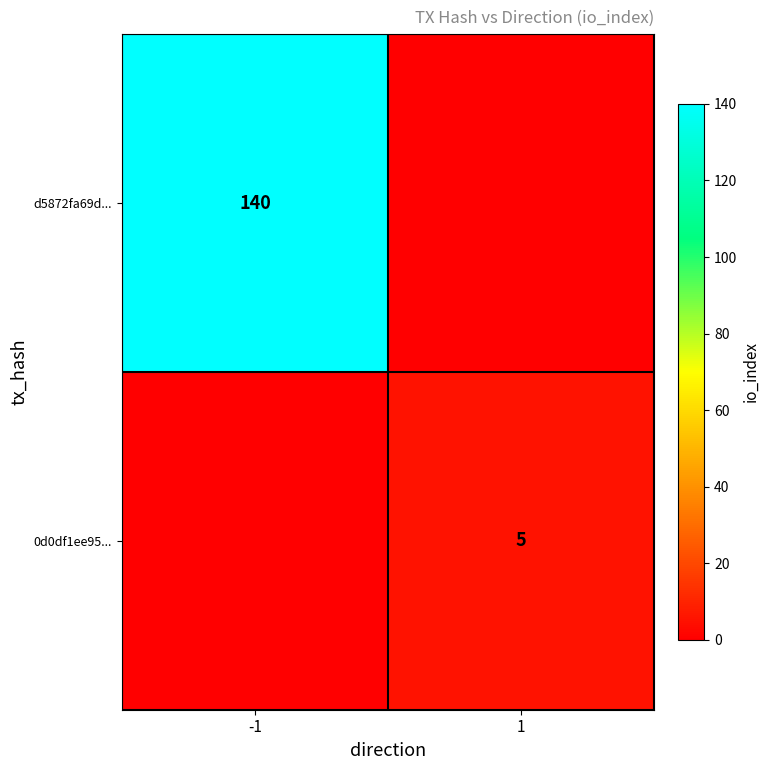

Is the value of d5872fa69d... at -1 greater than the value of 0d0df1ee95... at 1?

Yes